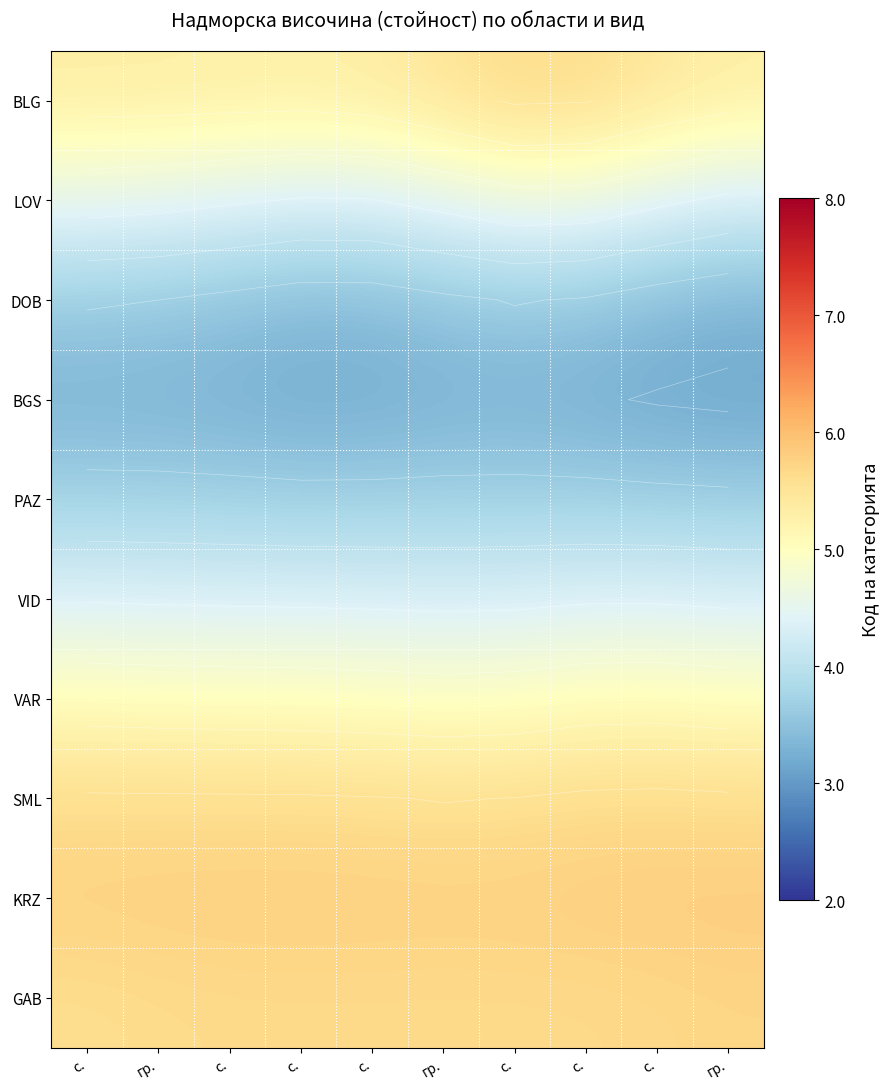

Rank the categories by SML value from highest to lowest.

с., с., гр., с., гр., с., с., с., с., гр.